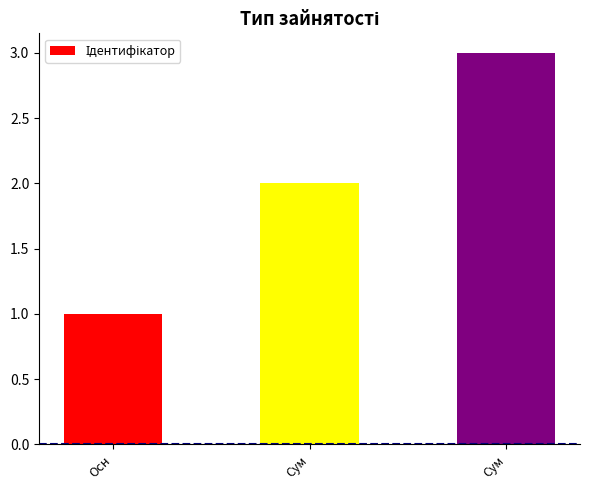

How many values are below 2?

1